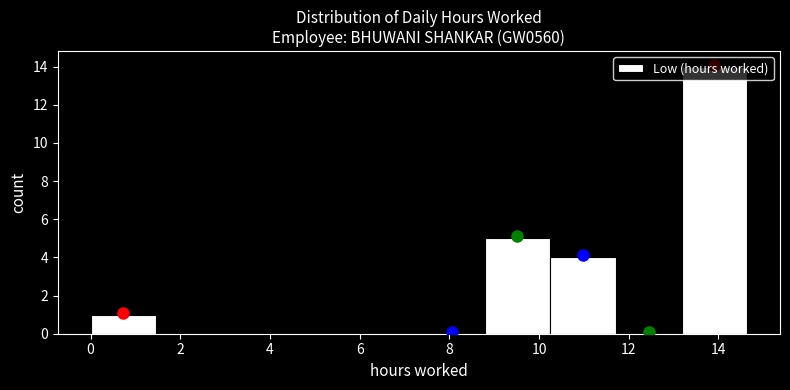

Reading left to right, list every bar in this chart as the range it spans on the x-axis followed by its height. Neither the bar edges nor the heights are printed on the chart, so give them approximately, as read against the axes.

0.0 to 1.4: 1
1.4 to 3.0: 0
3.0 to 4.4: 0
4.4 to 5.8: 0
5.8 to 7.4: 0
7.4 to 8.8: 0
8.8 to 10.2: 5
10.2 to 11.8: 4
11.8 to 13.2: 0
13.2 to 14.6: 14